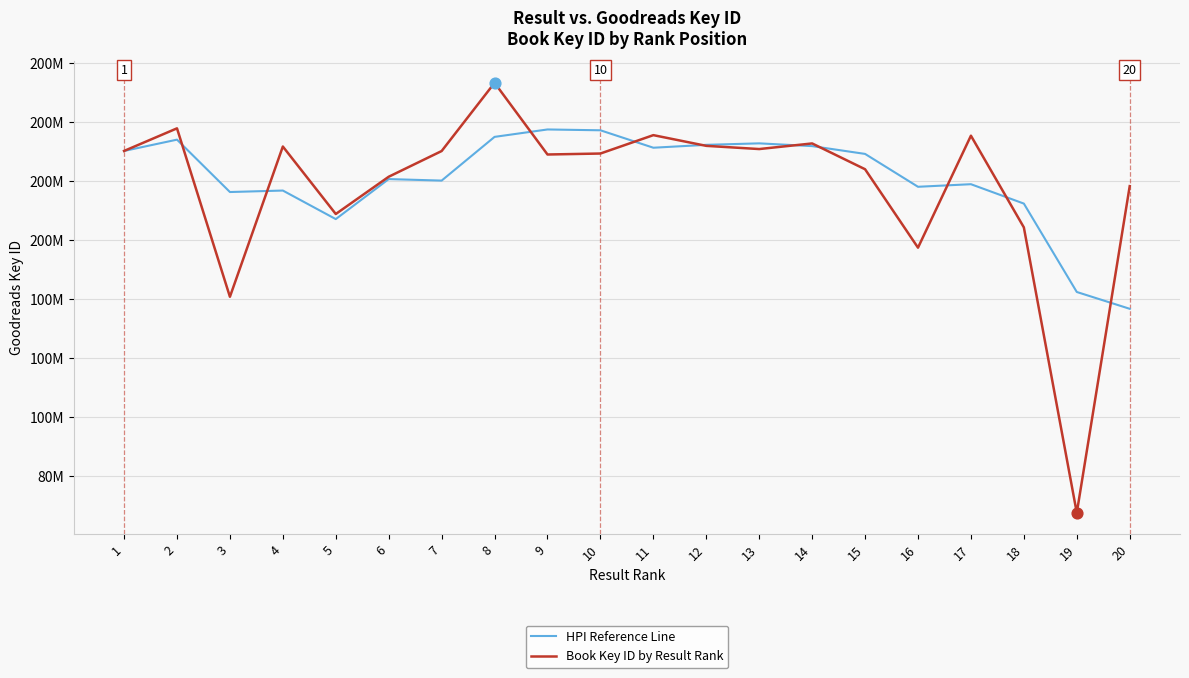

Which series has the largest total across all categories?

HPI Reference Line